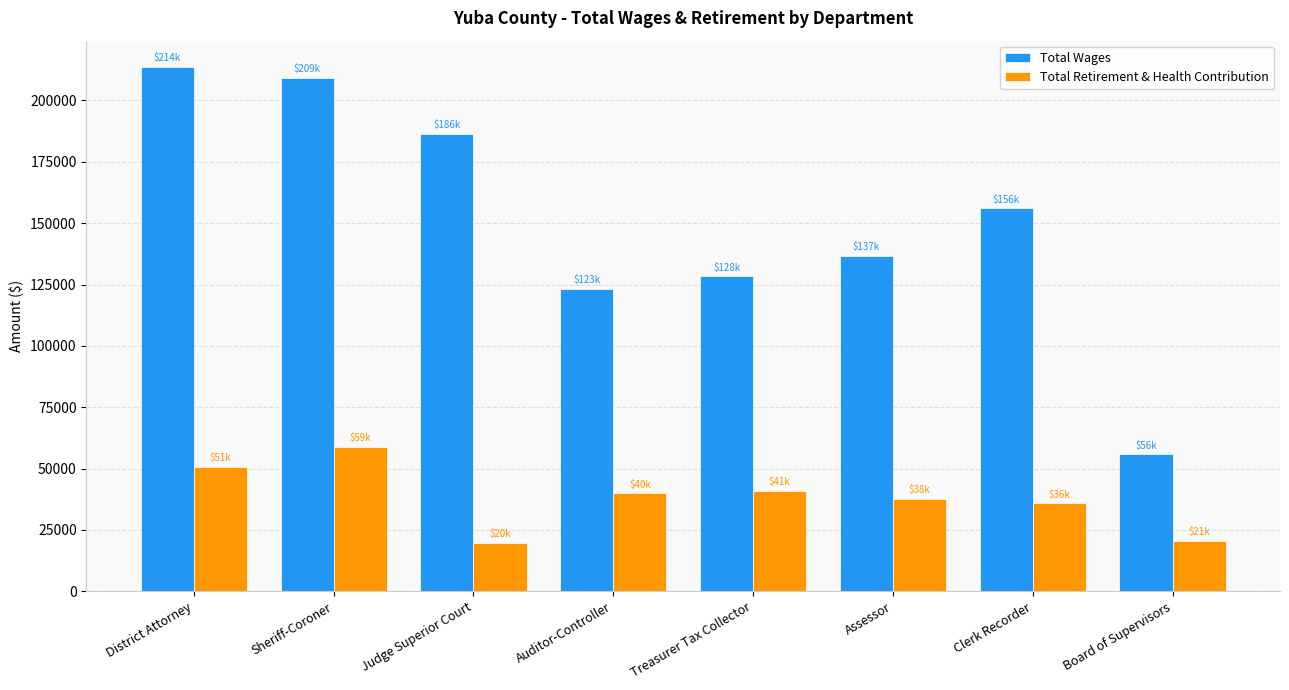

List the series in order of their peak value, lowest first.

Total Retirement & Health Contribution, Total Wages